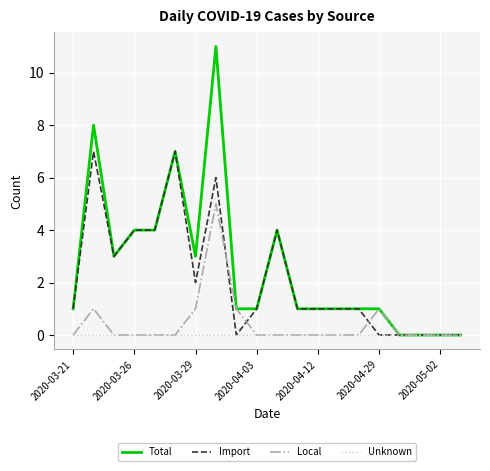

Which series has the largest total across all categories?

Total